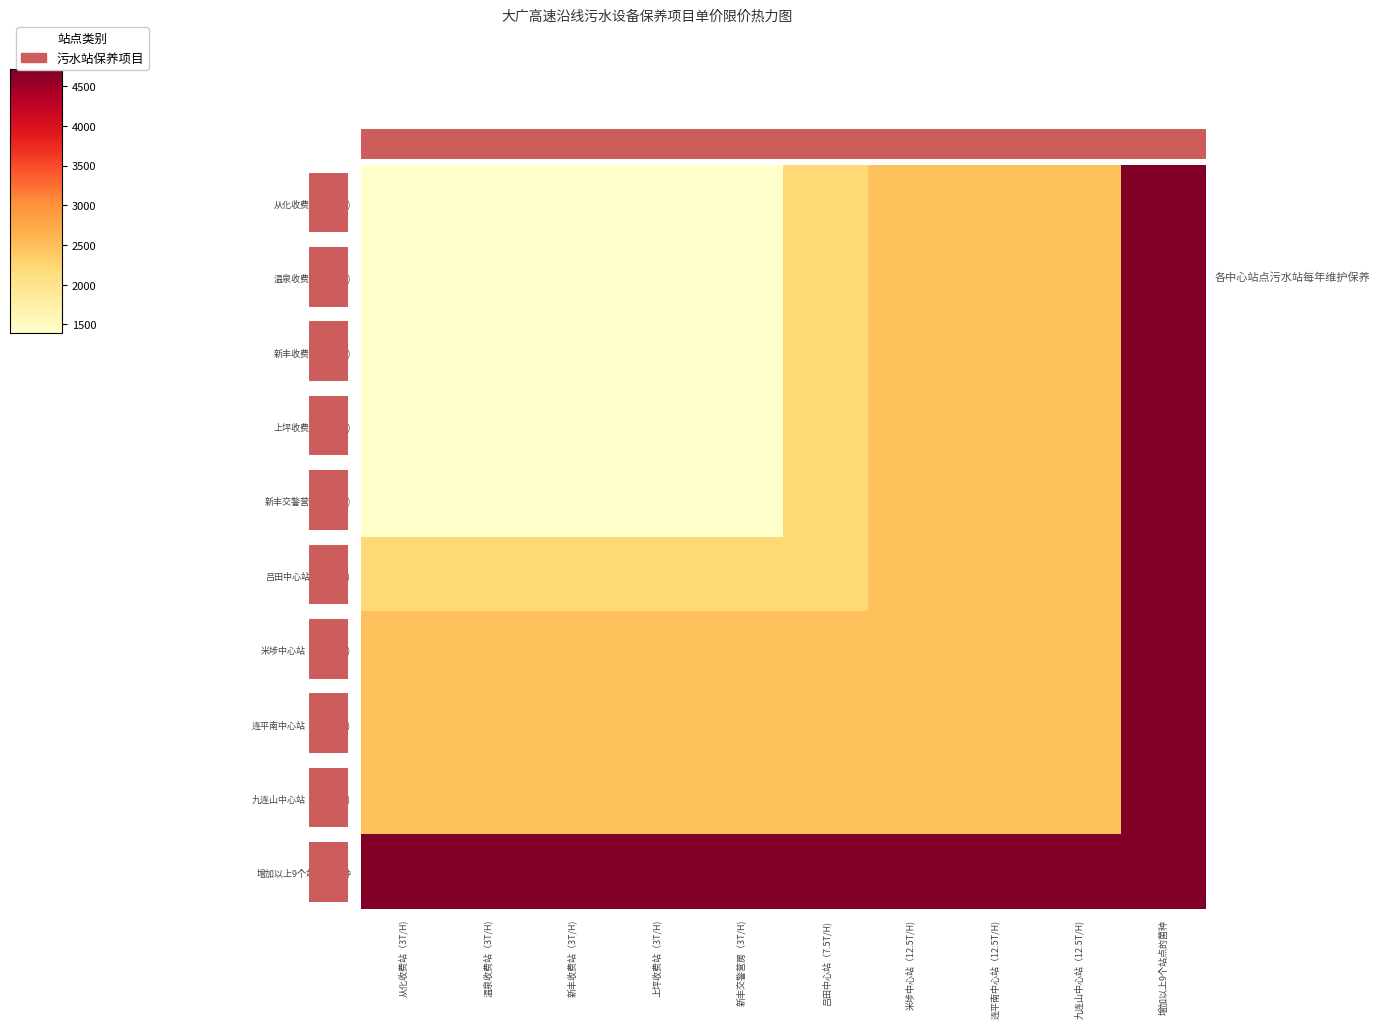

At which label does 从化收费站（3T/H) first exceed 2216?

吕田中心站（7.5T/H)